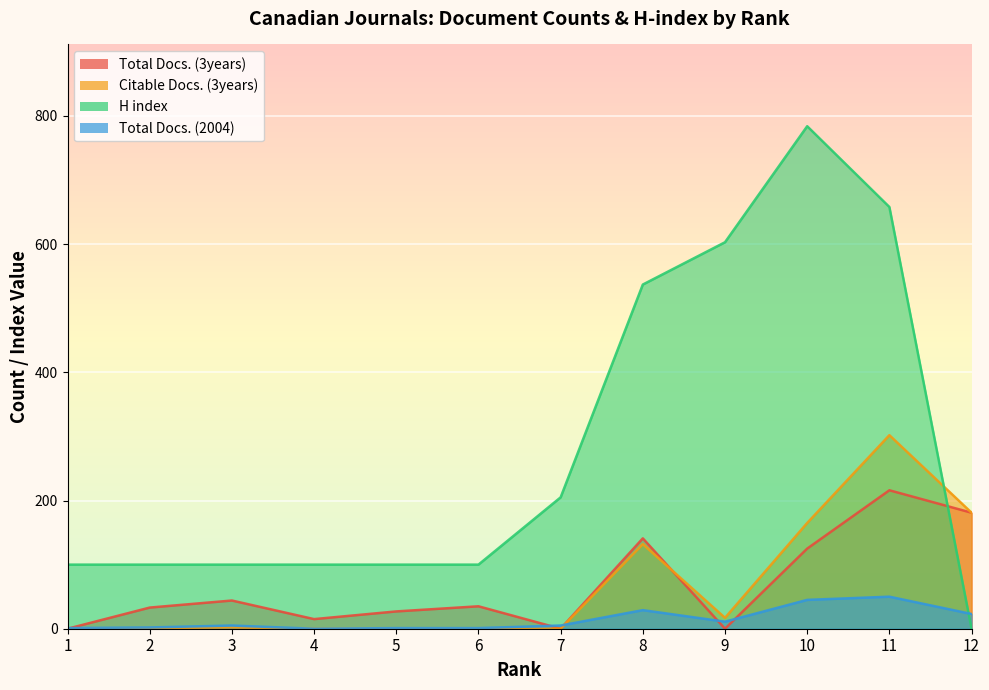

What is the total value across all series at 6?

136